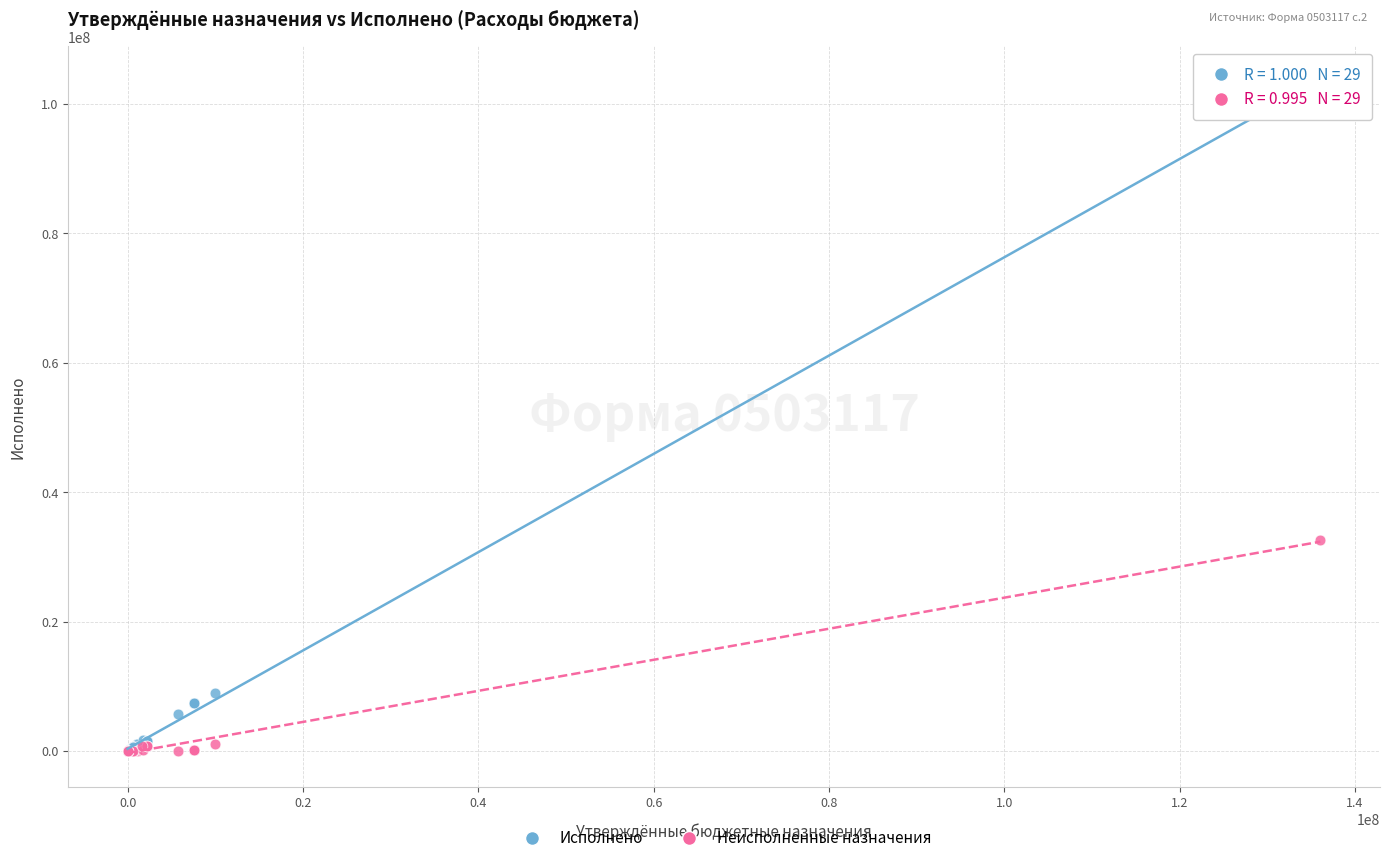

What are all the series names shown in the legend?

Исполнено, Неисполненные назначения